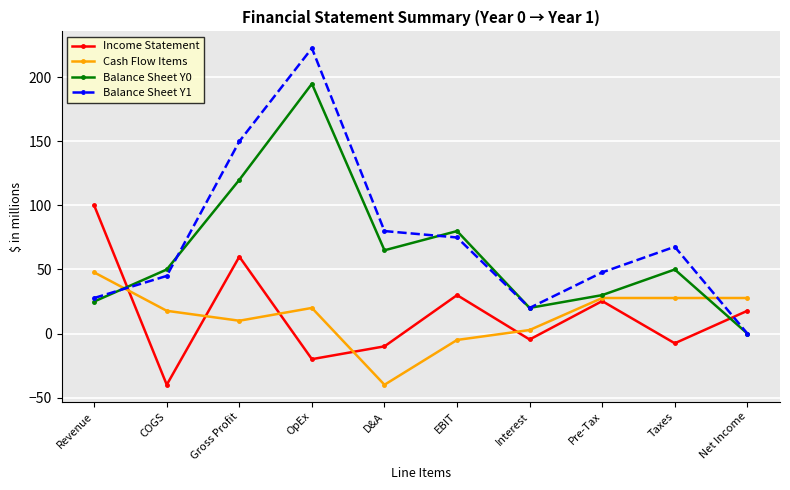

In Income Statement, how many points are higher than both neighbors (excluding endpoints)?

3